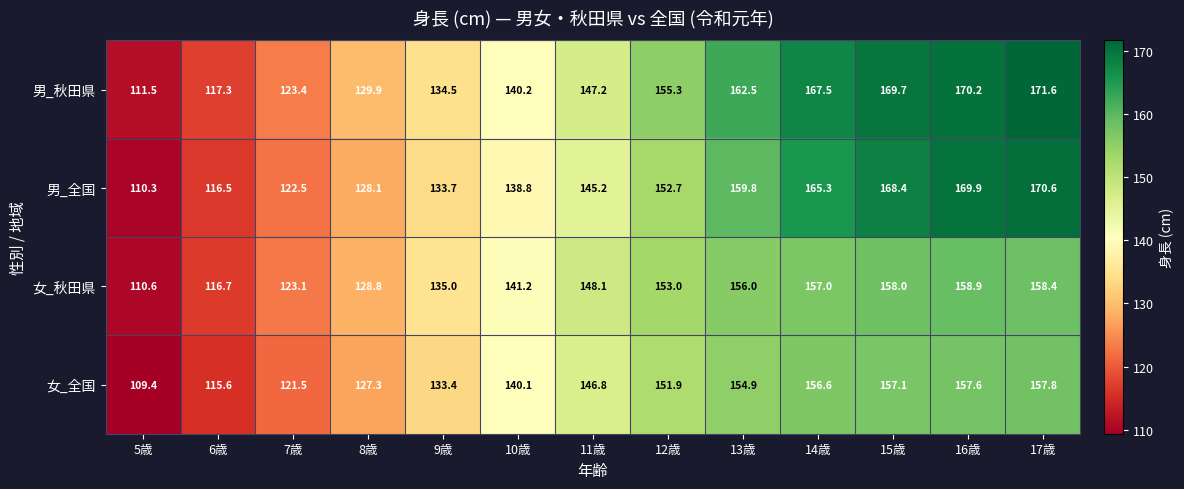

List the series in order of their overall mean, highest first.

男_秋田県, 男_全国, 女_秋田県, 女_全国